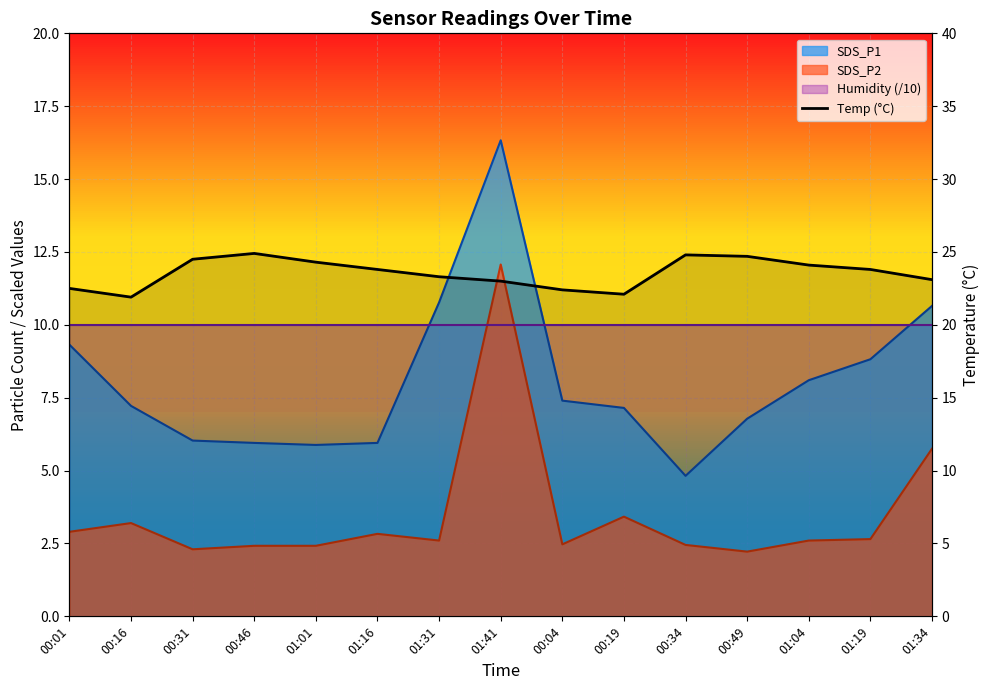

True or false: the data shows 37.1 at 00:31.

False